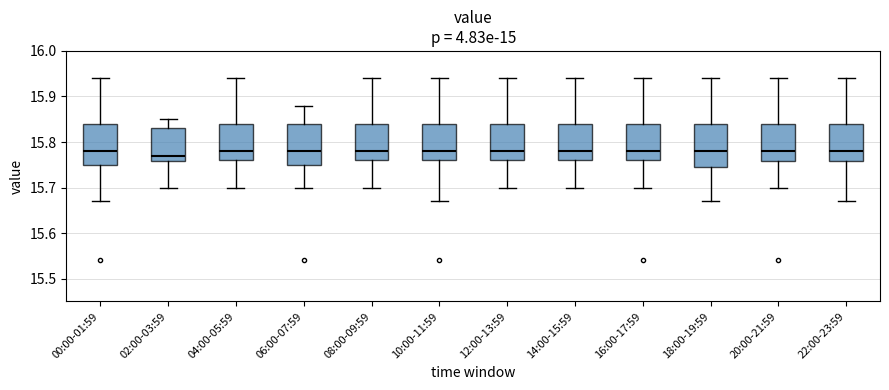

Where does the median line of the box for 02:00-03:59 sit on the y-axis? The values are not printed on the chart, so give them approximately, as read against the axis.

15.77